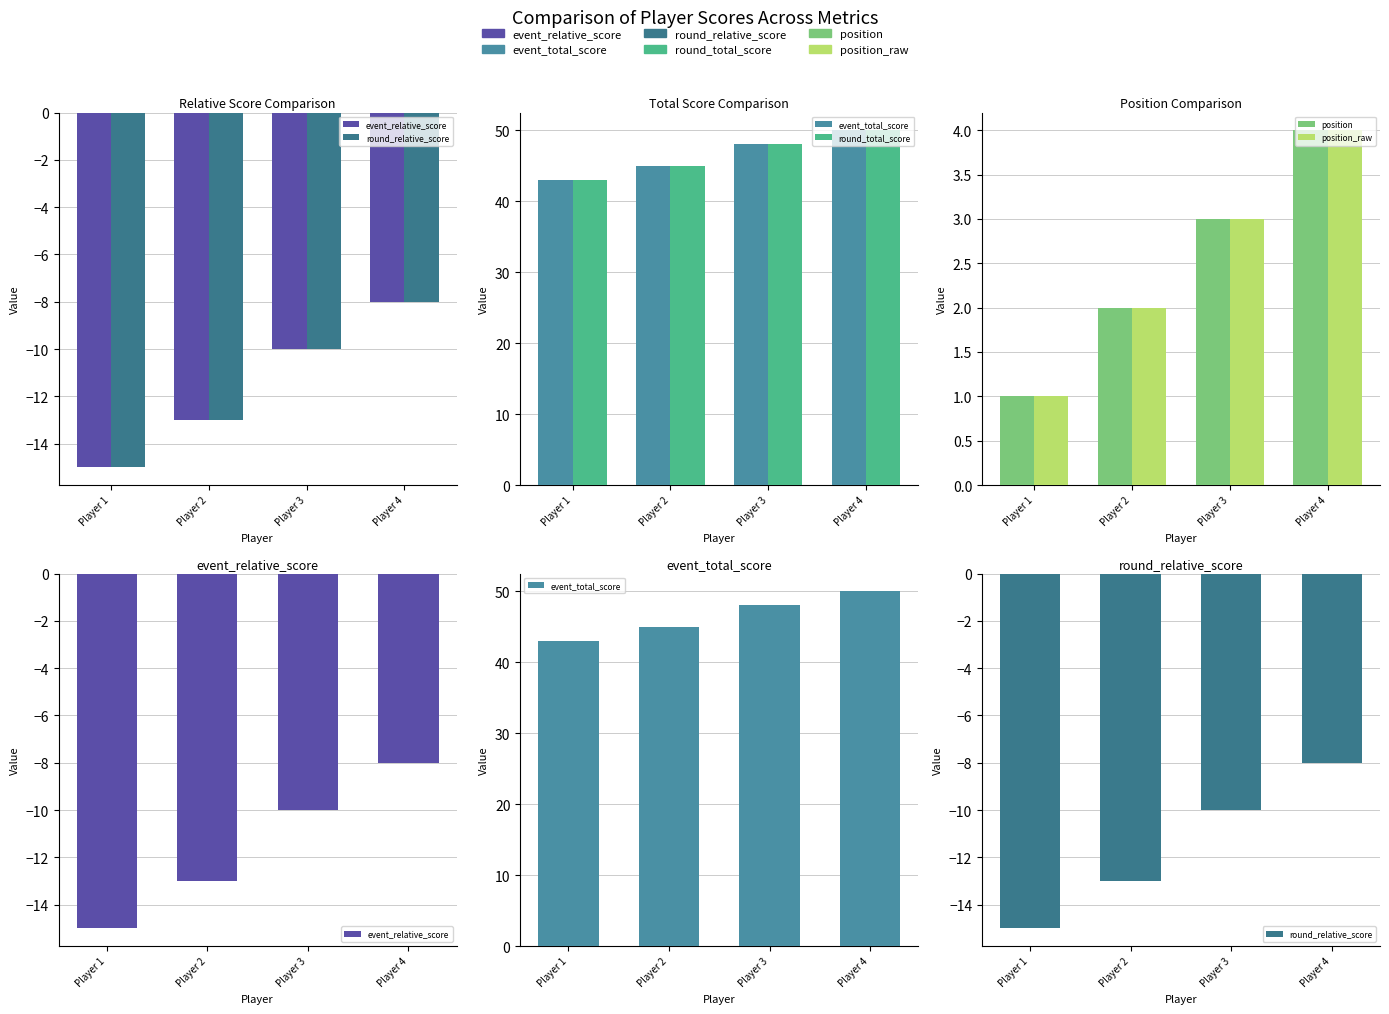

Between Player 2 and Player 4, which is larger?

Player 4